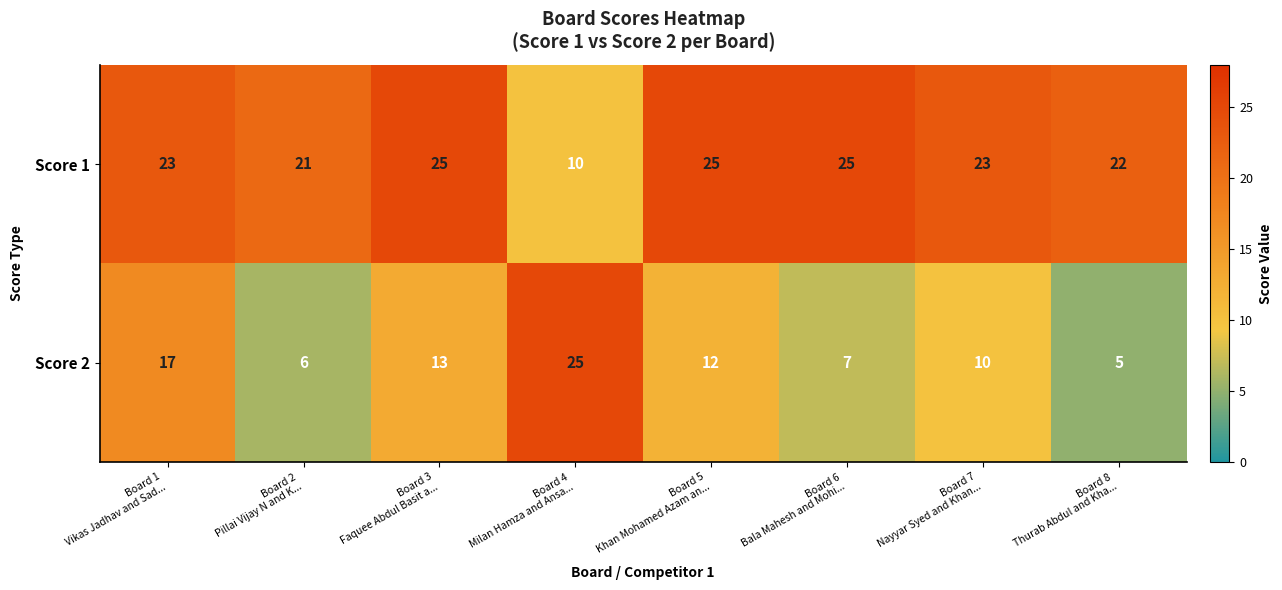

What is the sum of all Score 2 values?

95